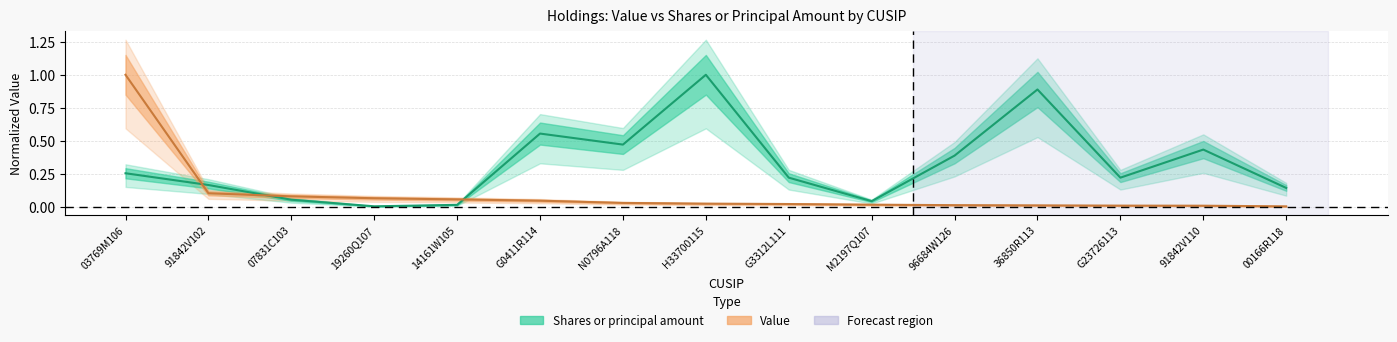

After their last crossing, which series has the higher values: Shares or principal amount or Value?

Shares or principal amount